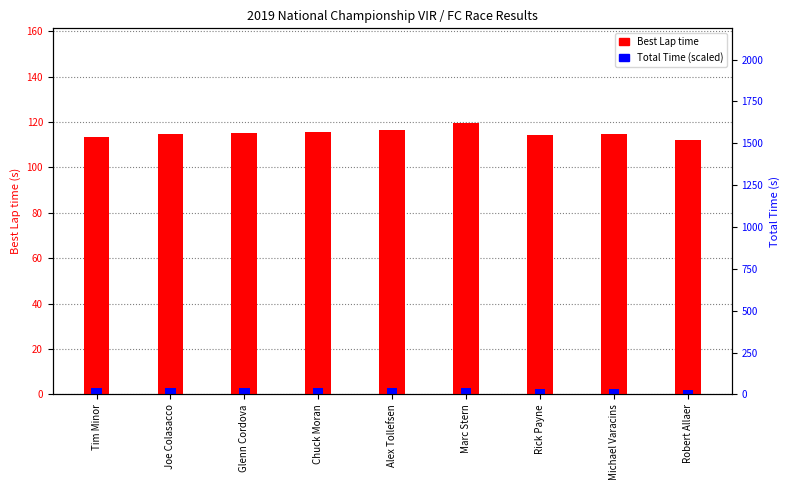

Which series has the largest total across all categories?

Best Lap time